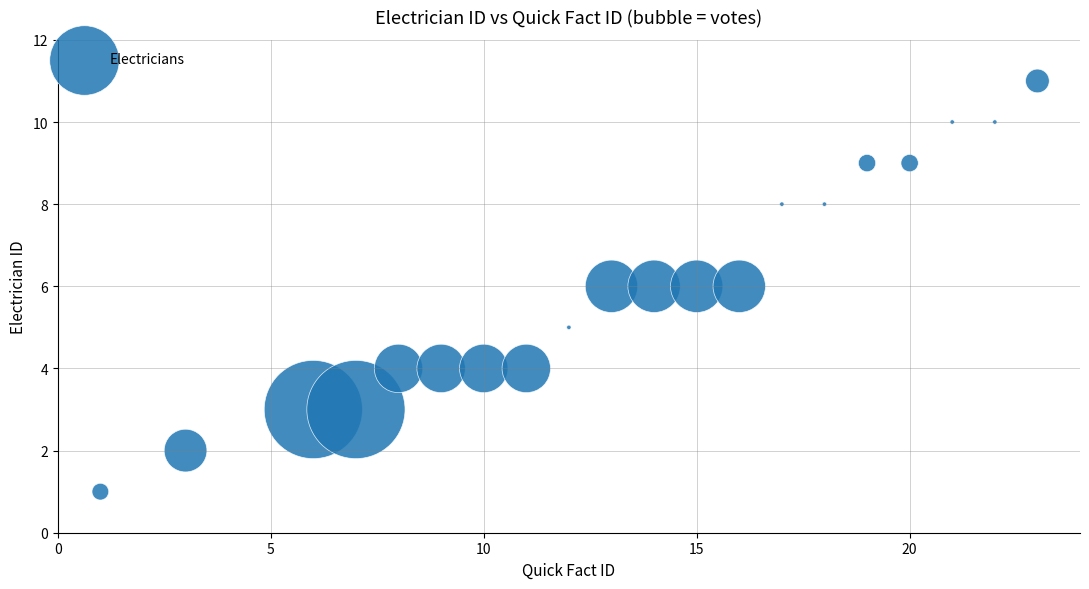

What is the range of Y values (max minus min)?

10